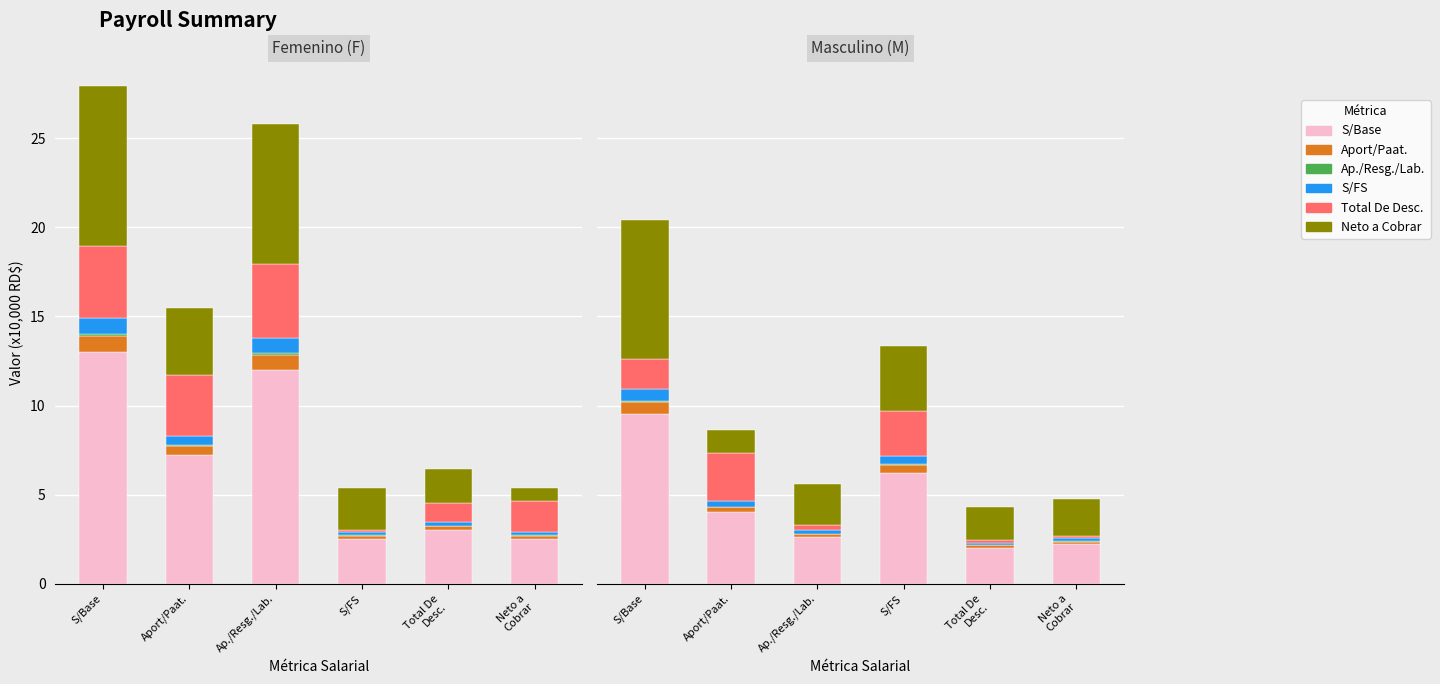

List the series in order of their peak value, highest first.

S/Base, Neto a Cobrar, Total De Desc., Aport/Paat., S/FS, Ap./Resg./Lab.